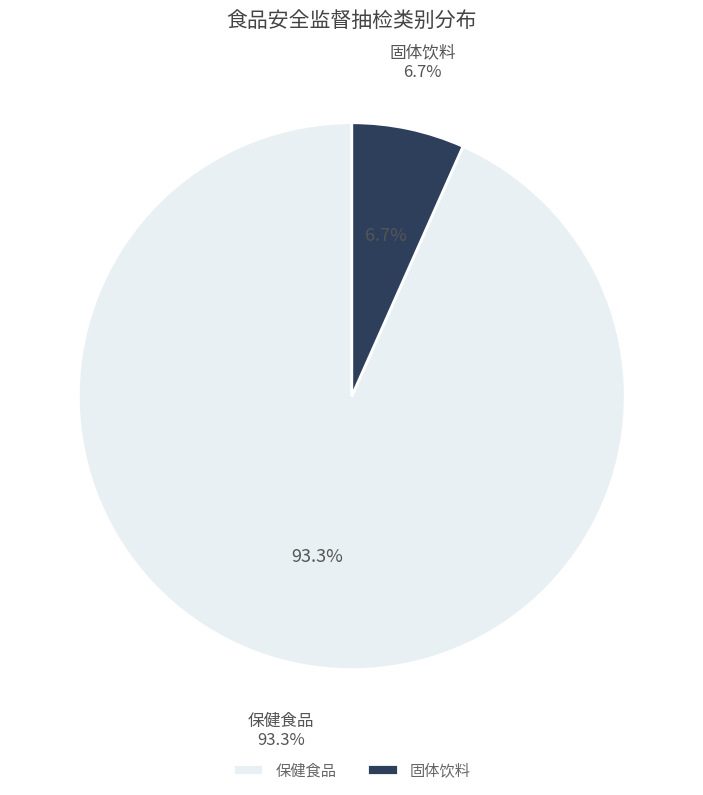

To the nearest percent, what is the difference between the 保健食品 and 固体饮料 slice percentages?

87%